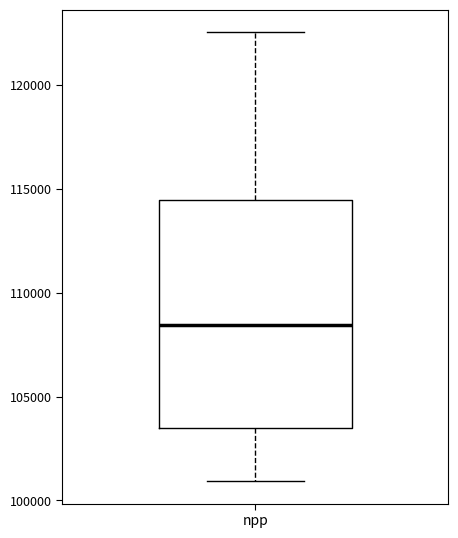

Transcribe this box plot: give where the median line is, the range the box spans, and where the two whiskers end, as read against the y-axis. The values are not printed on the chart, so give them approximately, as read against the axis.

median 108500, box 103500 to 114500, whiskers 101000 to 122500